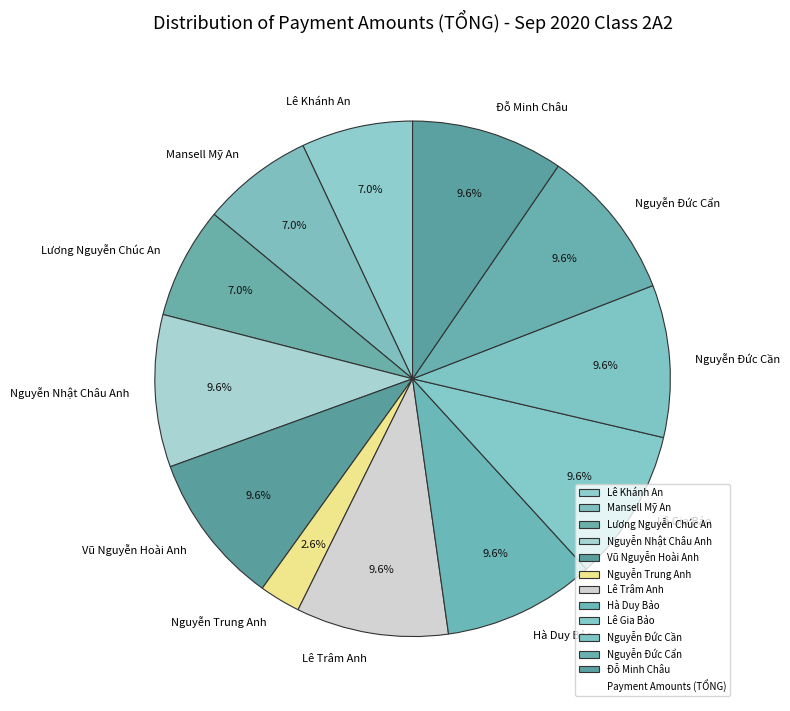

What percentage do Hà Duy Bảo and Đỗ Minh Châu together represent?

19.1%